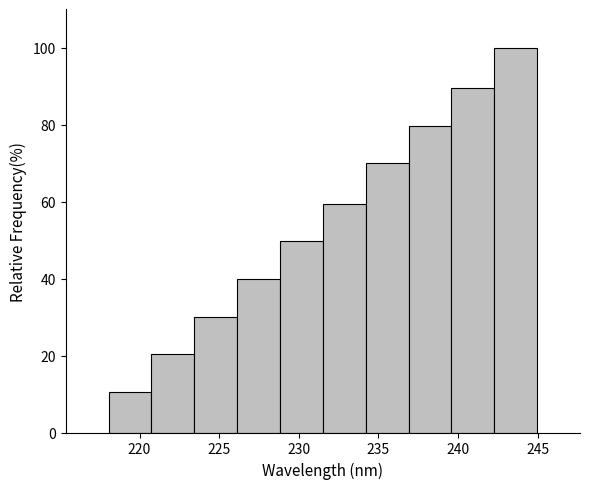

Reading left to right, list every bar in this chart as the range it spans on the x-axis followed by its height. Neither the bar edges nor the heights are printed on the chart, so give them approximately, as read against the axes.

218.0 to 221.0: 10
221.0 to 223.5: 20
223.5 to 226.0: 30
226.0 to 229.0: 40
229.0 to 231.5: 50
231.5 to 234.0: 60
234.0 to 237.0: 70
237.0 to 239.5: 80
239.5 to 242.5: 90
242.5 to 245.0: 100